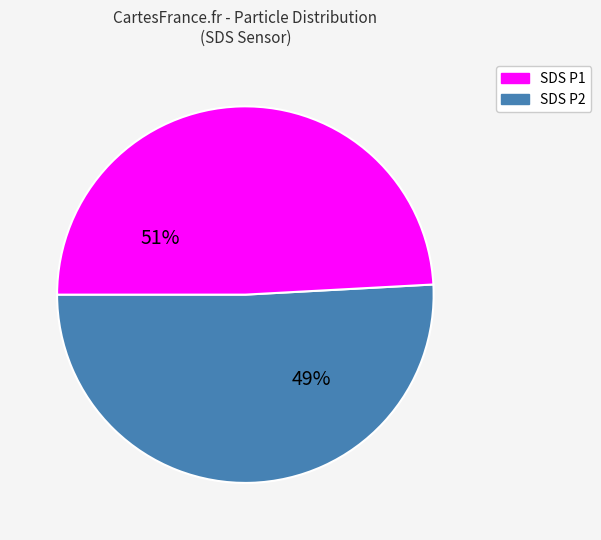

To the nearest percent, what percentage of the pie is SDS_P2?

49%